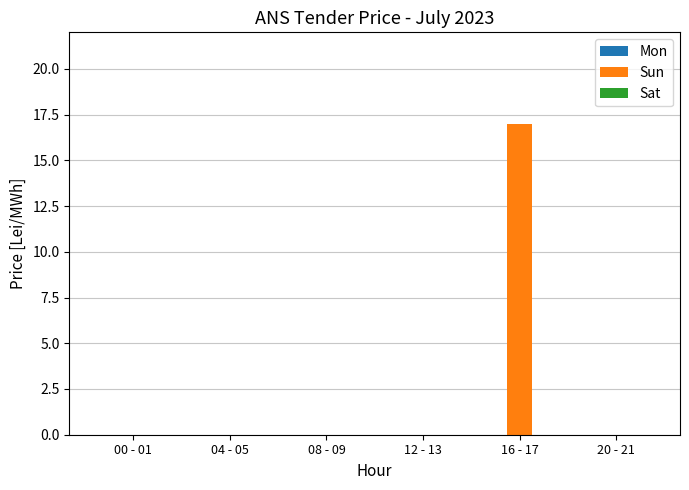

Which has a higher value, 12 - 13 or 16 - 17?

16 - 17